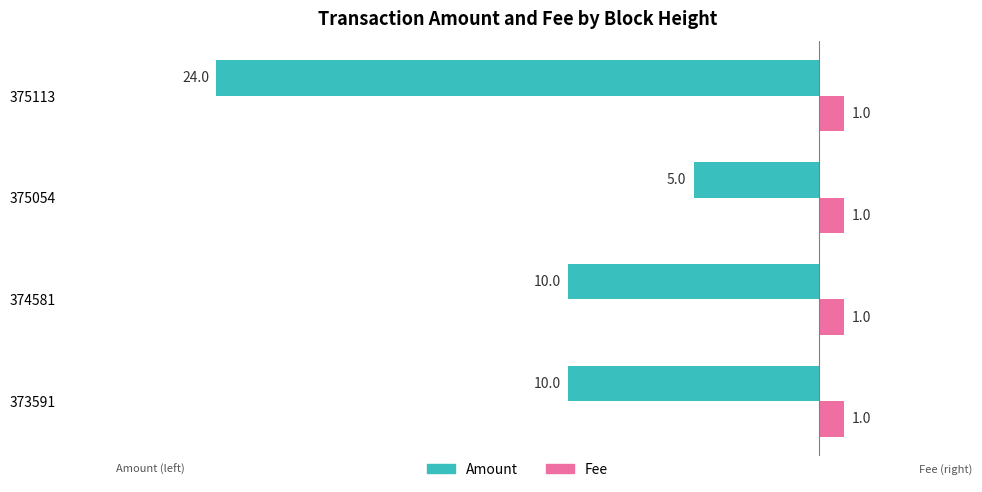

List the series in order of their peak value, highest first.

Fee, Amount